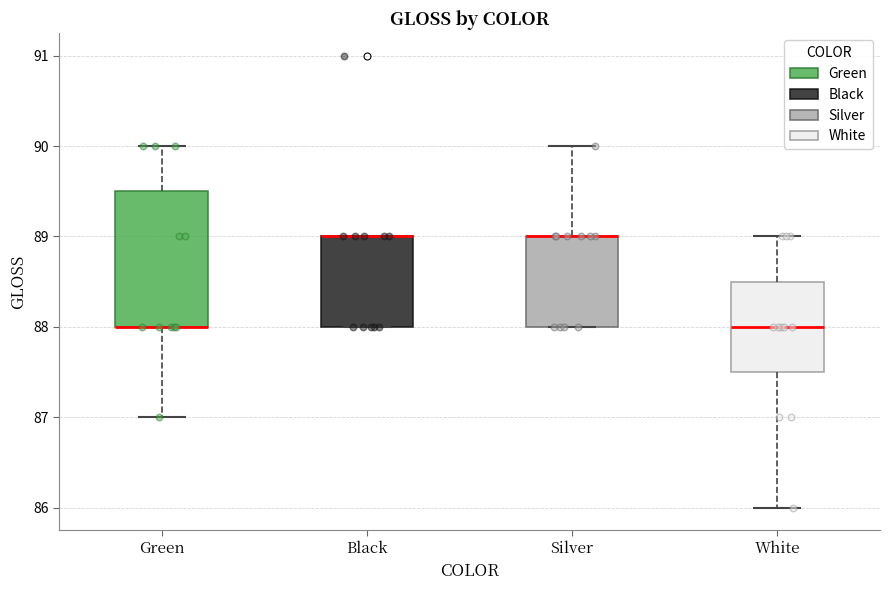

Reading left to right, transcribe this box plot: for each box, give where its median line is, the range the box spans, and where its two whiskers end, as read against the y-axis. The values are not printed on the chart, so give them approximately, as read against the axis.

Green: median 88.0 (drawn on the box's lower edge), box 88.0 to 89.5, whiskers 87.0 to 90.0
Black: median 89.0 (drawn on the box's upper edge), box 88.0 to 89.0, whiskers 88.0 to 89.0
Silver: median 89.0 (drawn on the box's upper edge), box 88.0 to 89.0, whiskers 88.0 to 90.0
White: median 88.0, box 87.5 to 88.5, whiskers 86.0 to 89.0